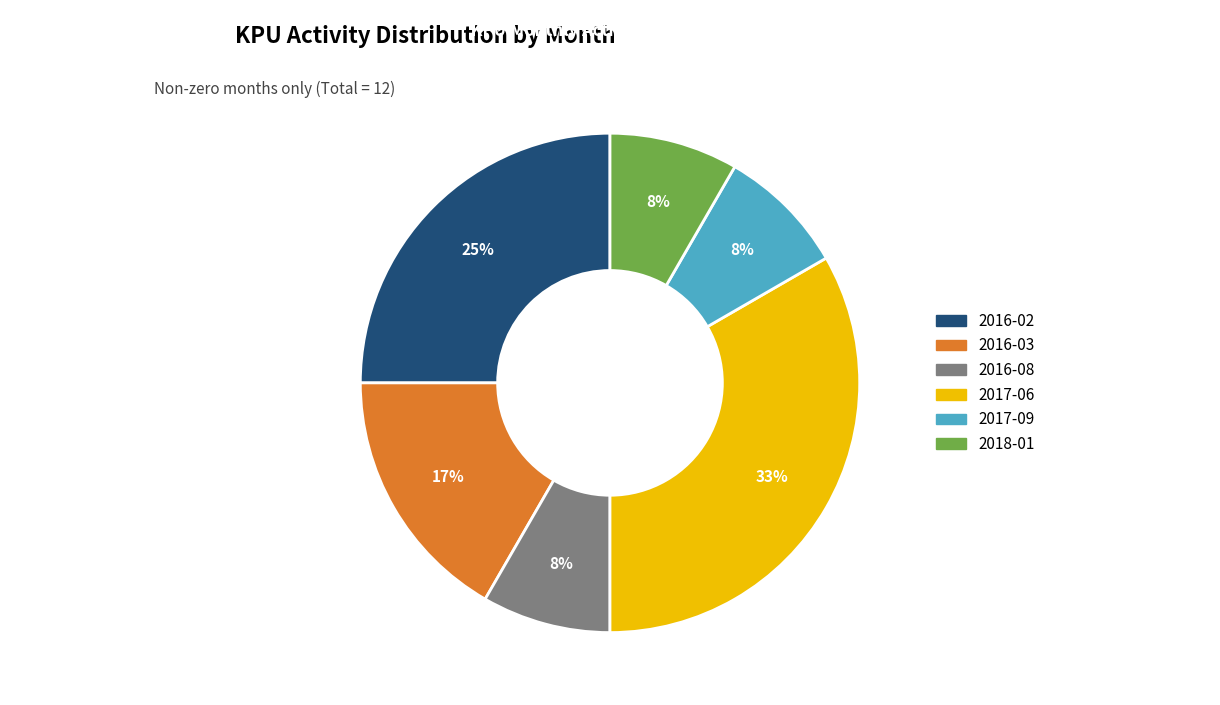

Which slice is the largest?

2017-06